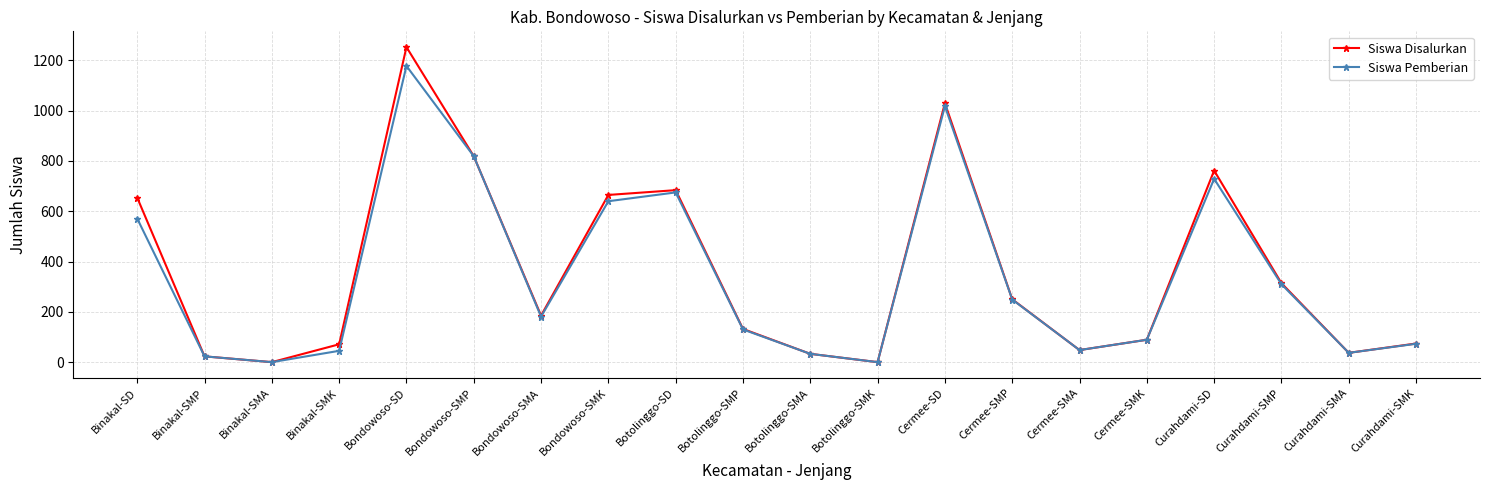

Where is the first local minimum for Siswa Pemberian?

Binakal-SMA